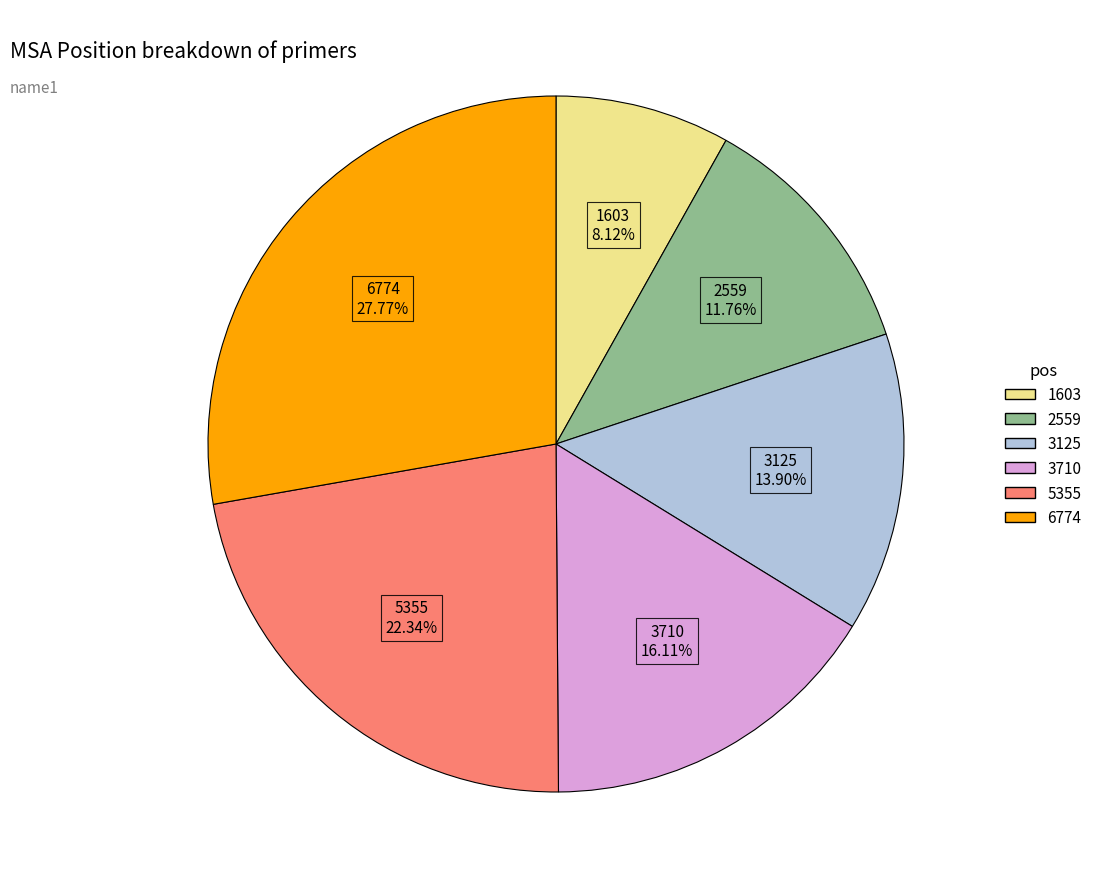

To the nearest percent, what is the difference between the largest and smallest slice percentages?

20%